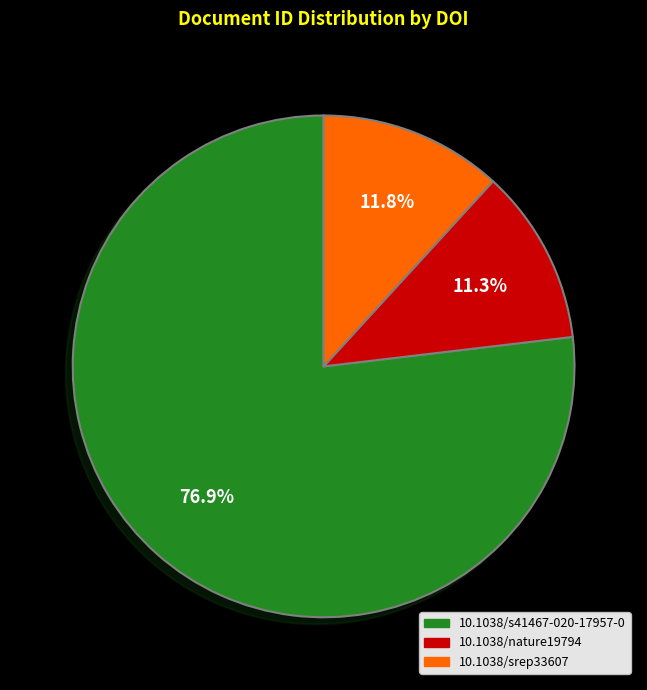

Is there a majority slice in this chart?

Yes